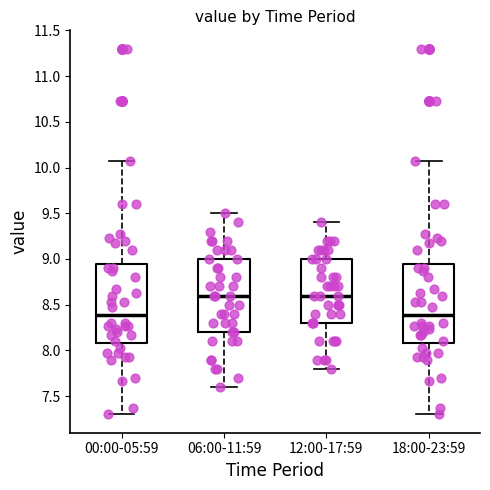

Reading left to right, transcribe this box plot: for each box, give where its median line is, the range the box spans, and where its two whiskers end, as read against the y-axis. The values are not printed on the chart, so give them approximately, as read against the axis.

00:00-05:59: median 8.40, box 8.10 to 8.95, whiskers 7.30 to 10.05
06:00-11:59: median 8.60, box 8.20 to 9.00, whiskers 7.60 to 9.50
12:00-17:59: median 8.60, box 8.30 to 9.00, whiskers 7.80 to 9.40
18:00-23:59: median 8.40, box 8.10 to 8.95, whiskers 7.30 to 10.05